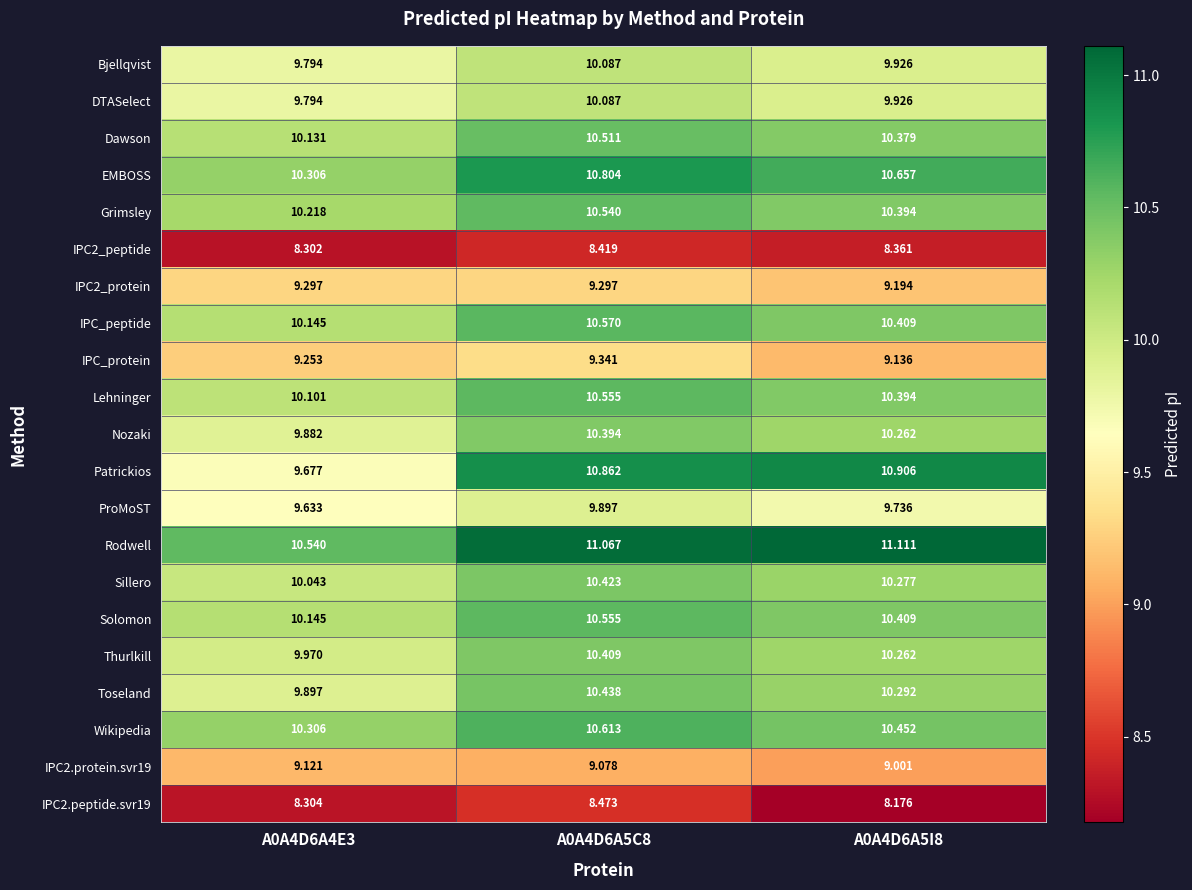

How many categories are shown in the chart?

3